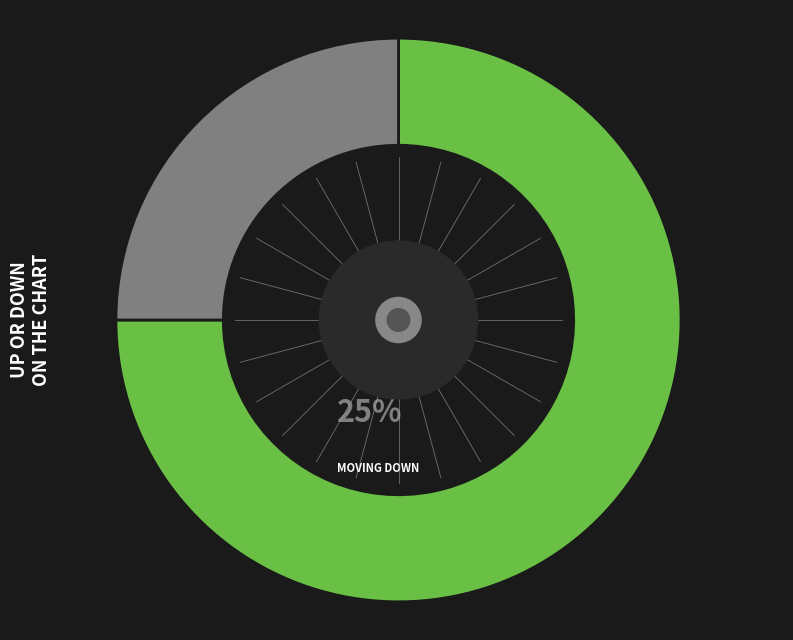

Does any single category account for the majority?

Yes